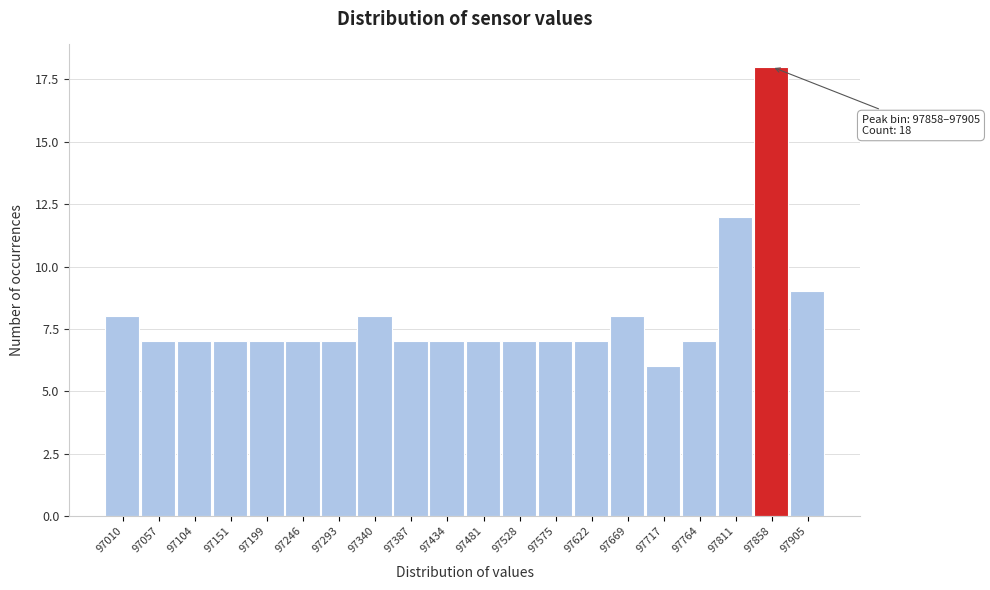

Reading right to left, what are all the values shown in this chart?

97905=9	97858=18	97811=12	97764=7	97717=6	97669=8	97622=7	97575=7	97528=7	97481=7	97434=7	97387=7	97340=8	97293=7	97246=7	97199=7	97151=7	97104=7	97057=7	97010=8